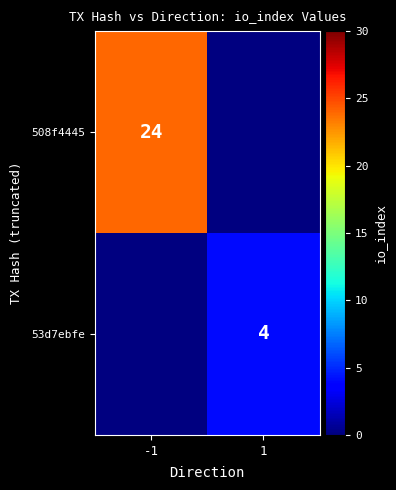

True or false: 53d7ebfe has a value of 4 at 1.

True